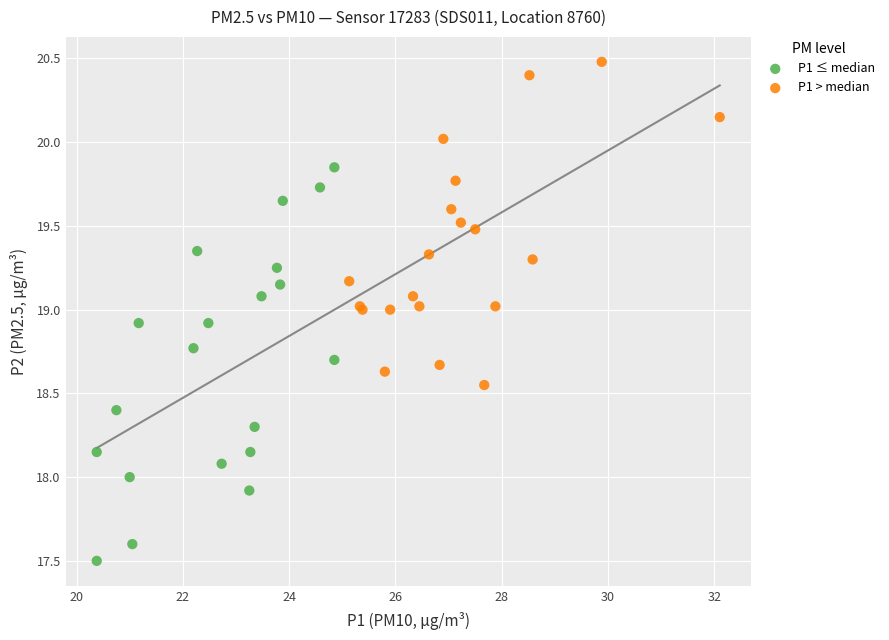

Which series has the largest Y range (max minus min)?

P1 ≤ median